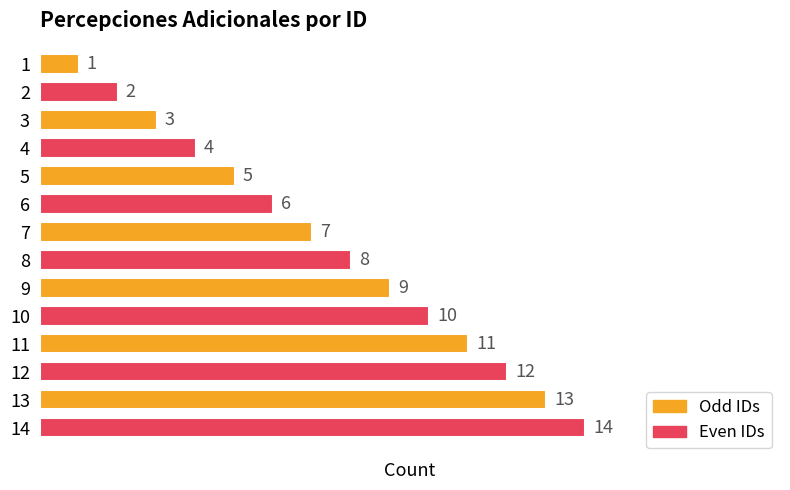

What is the change in value from 5 to 12?

+7